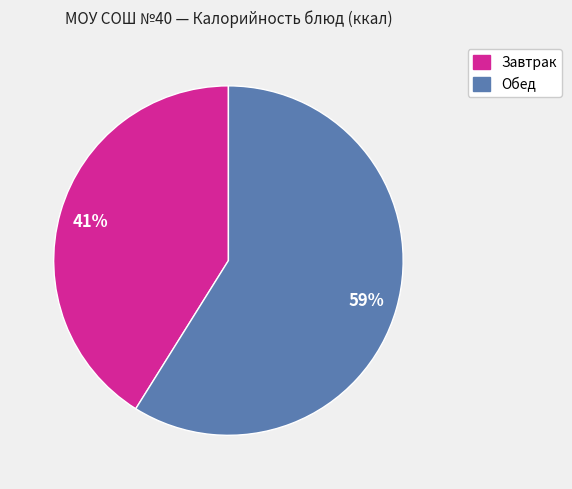

To the nearest percent, what is the difference between the largest and smallest slice percentages?

18%